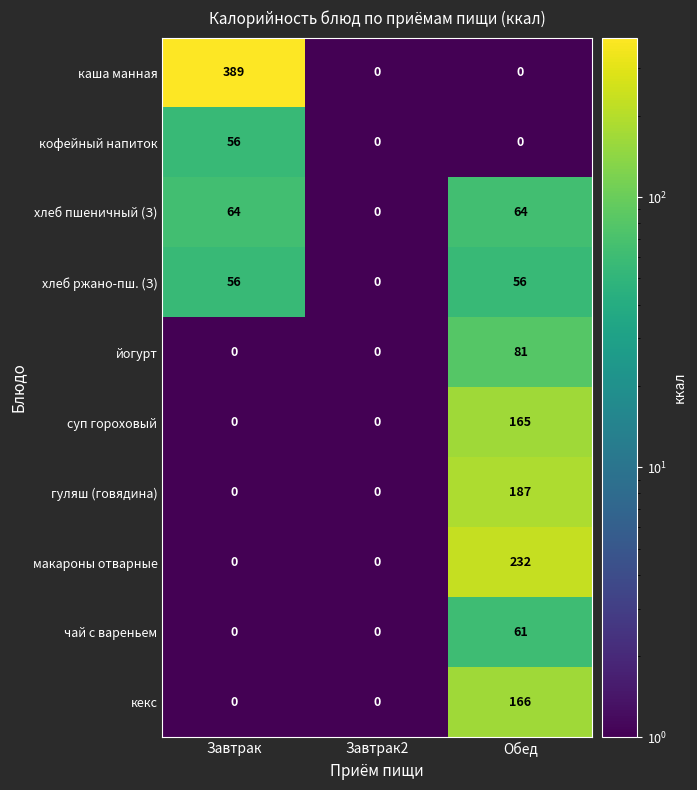

Which series has the largest total across all categories?

каша манная